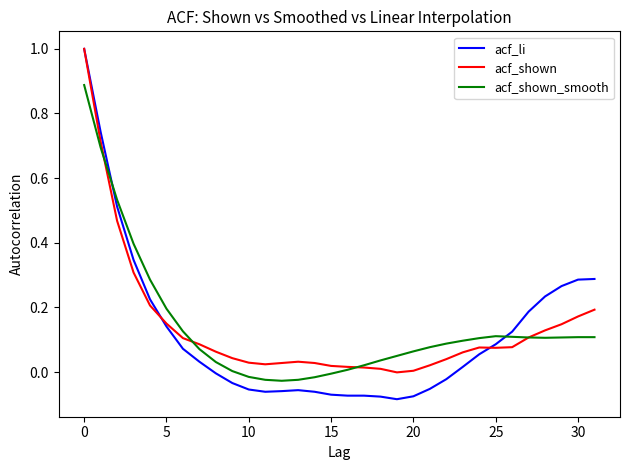

Which series has the widest spread of values?

acf_li